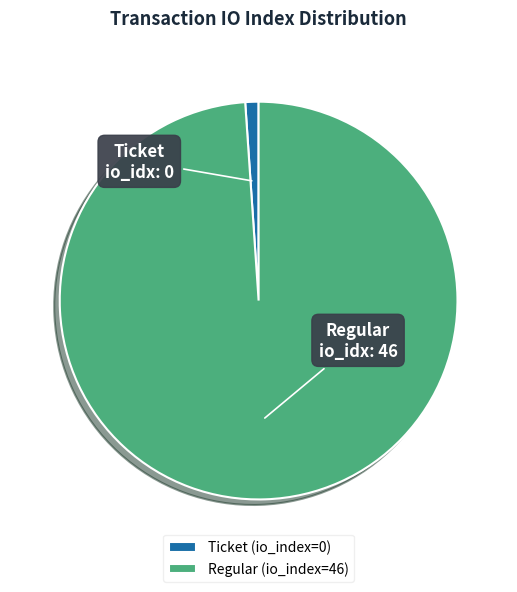

Which slice is the largest?

Regular